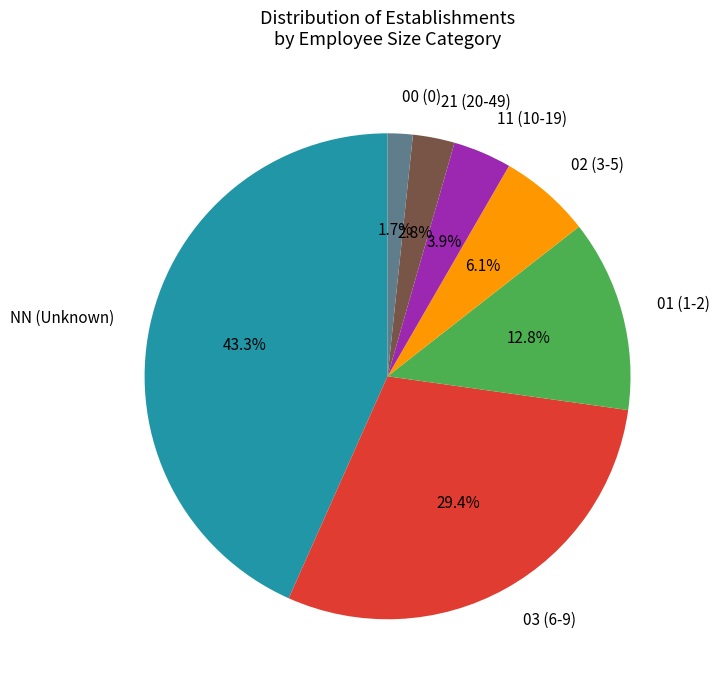

What percentage is the 11 slice, to the nearest percent?

4%